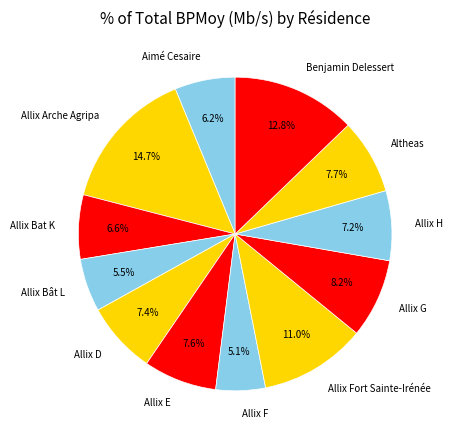

To the nearest percent, what is the average slice percentage?

8%